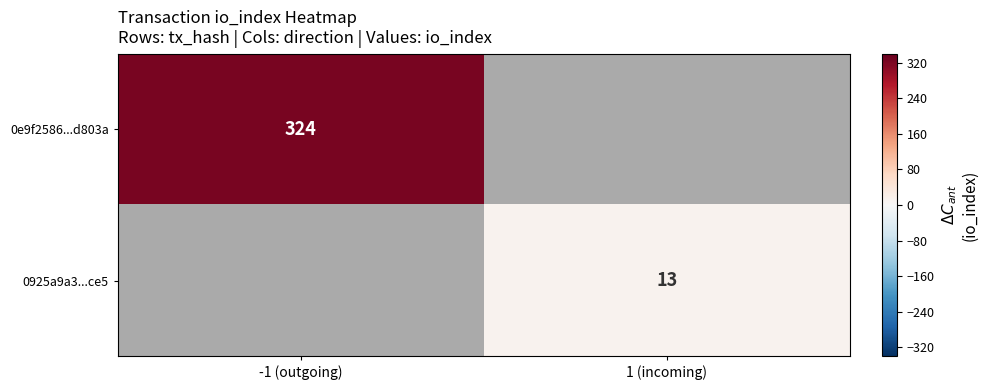

True or false: 0e9f2586...d803a has a value of 136 at -1 (outgoing).

False